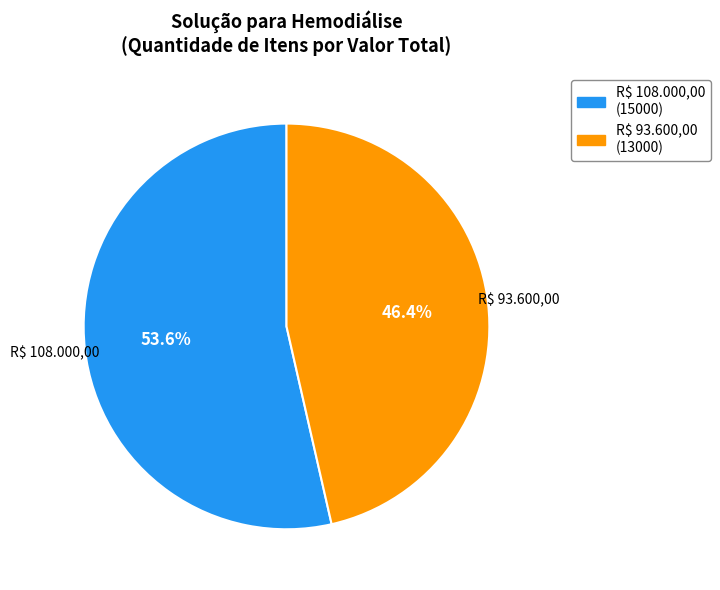

To the nearest percent, what is the average slice percentage?

50%